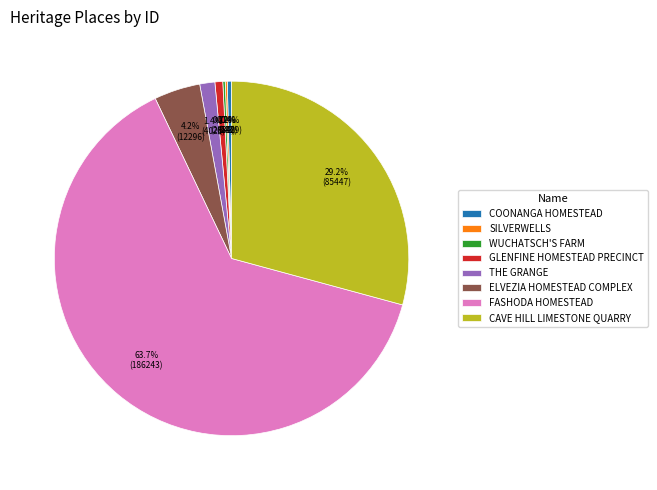

Is the sum of COONANGA HOMESTEAD and GLENFINE HOMESTEAD PRECINCT greater than half?

No